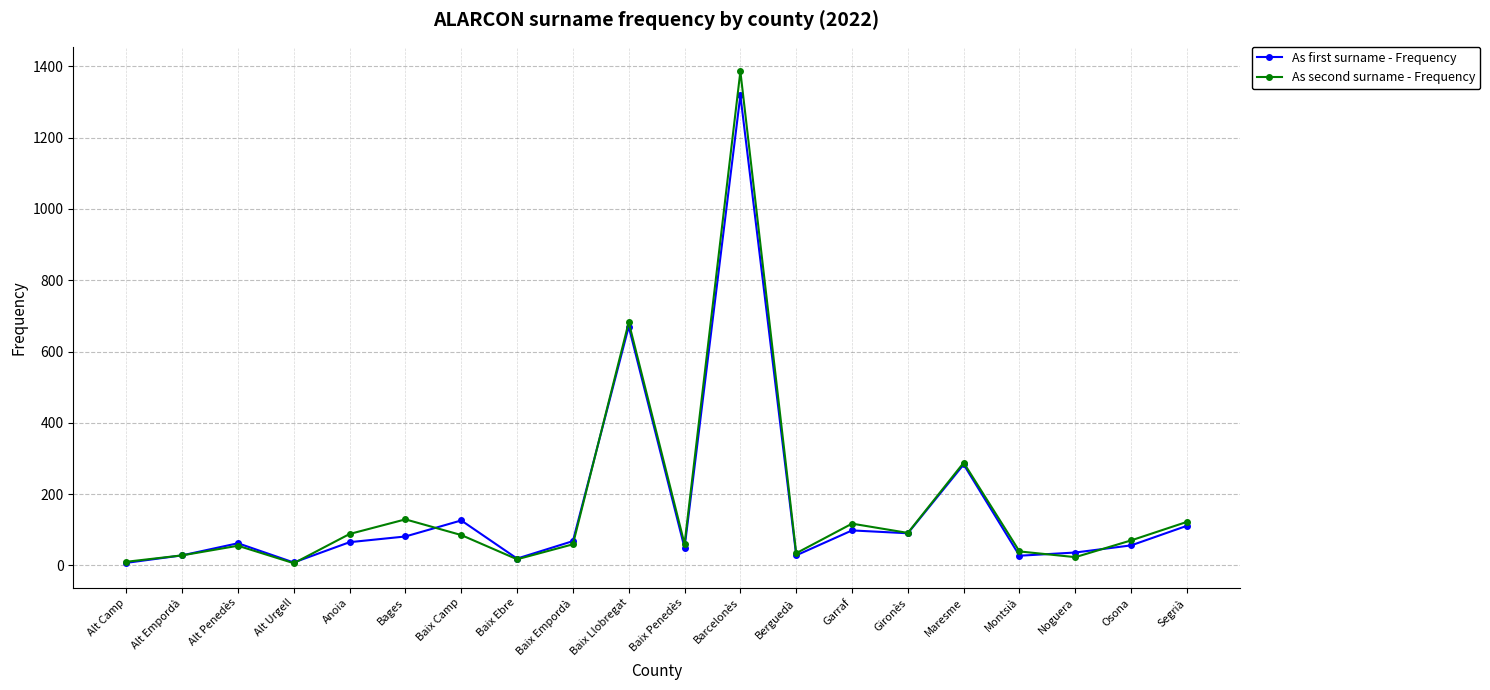

How many interior local valleys does the As second surname - Frequency series have?

6